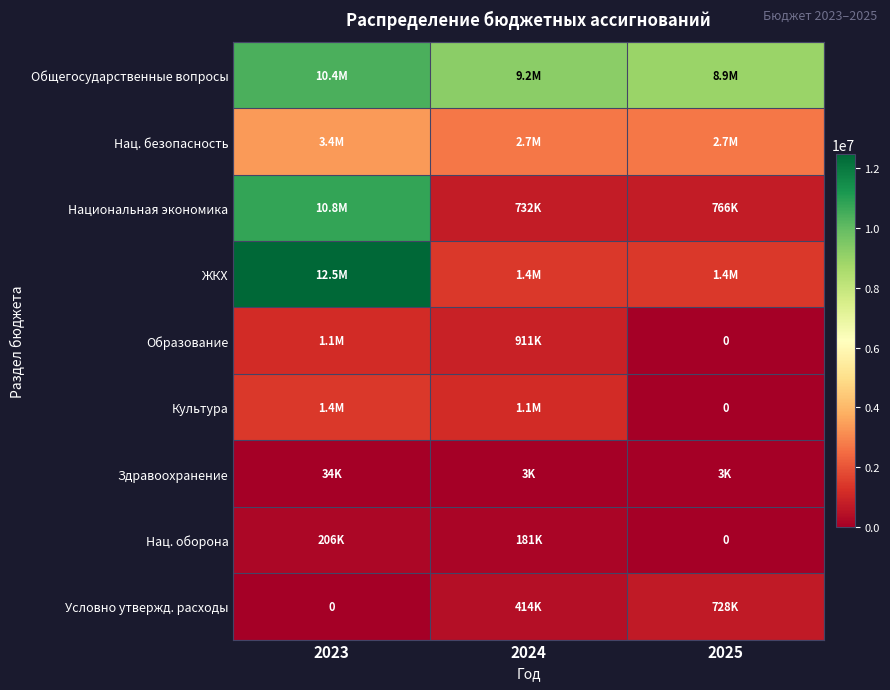

What is the sum of all ЖКХ values?

15300090.9